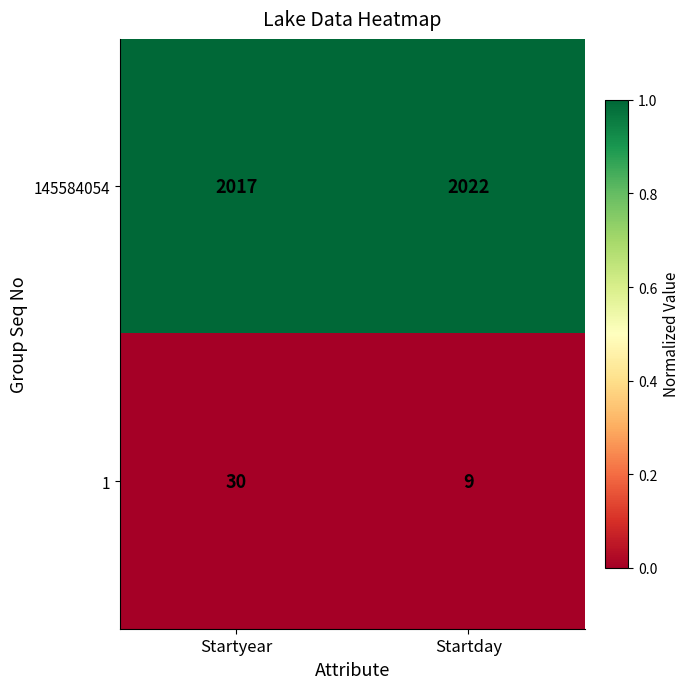

How many series are shown in this chart?

2